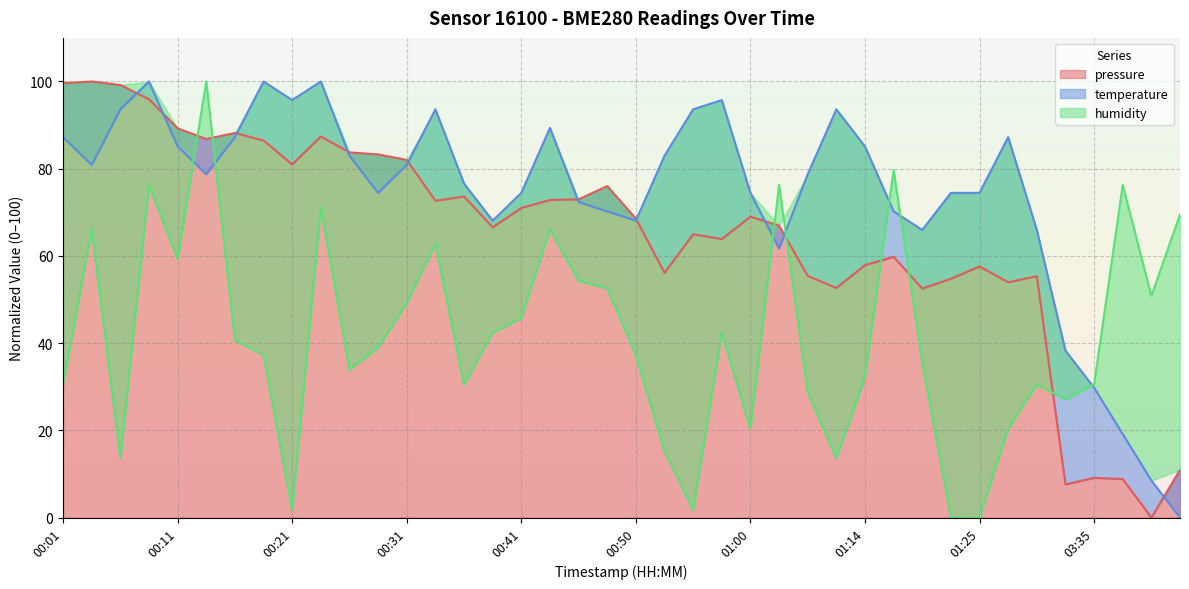

Which series has the largest total across all categories?

temperature